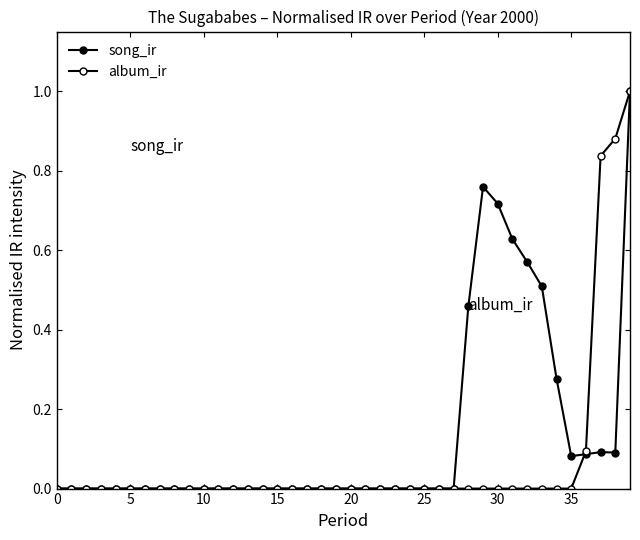

How many lines are shown in the chart?

2